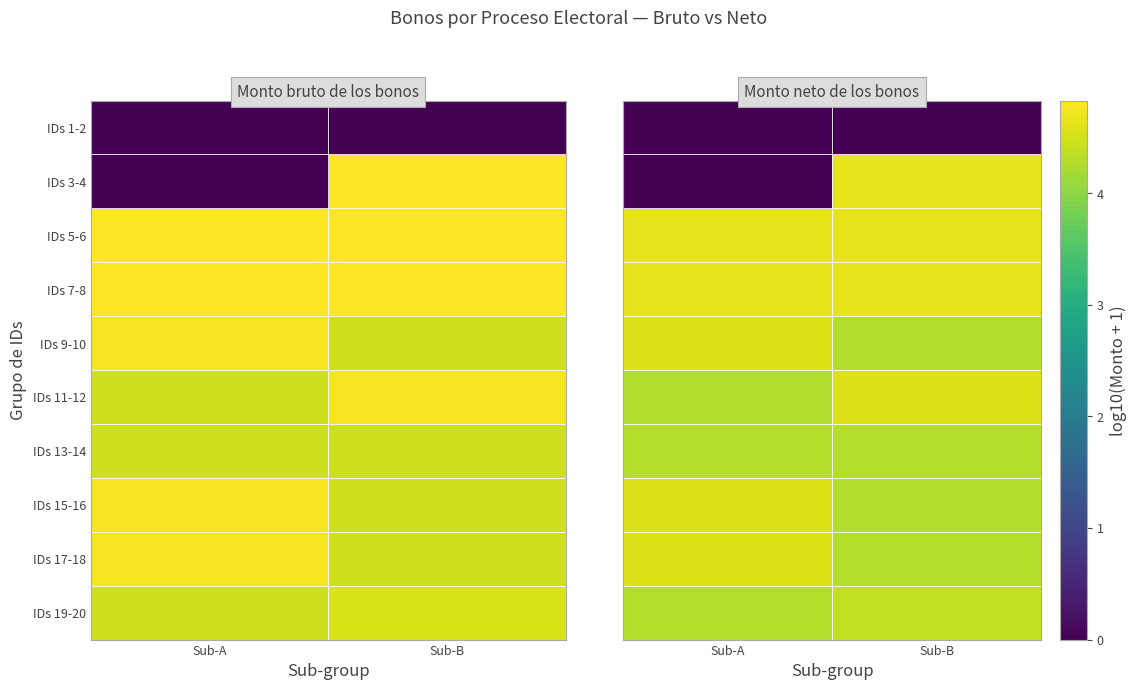

What is the difference between the IDs 15-16 values at Sub-B and Sub-A?

0.3